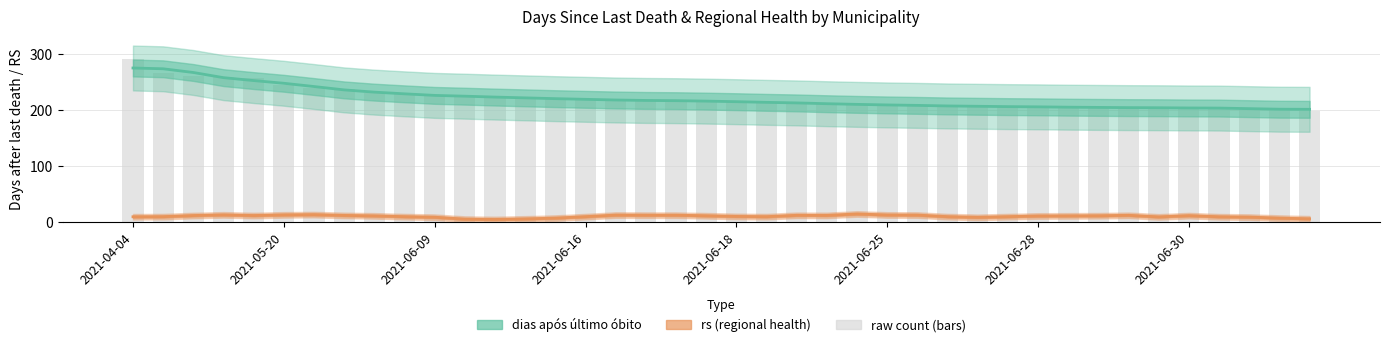

How many values in the dias após último óbito series exceed 216?

19